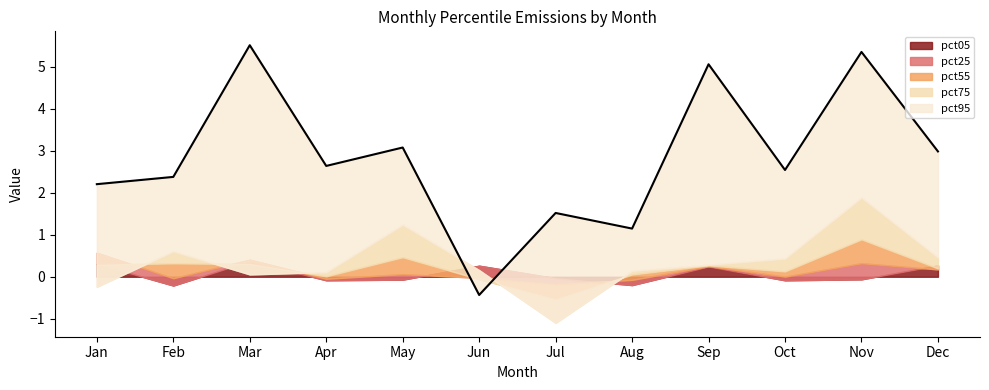

At Apr, list the series in order from smallest to largest.

pct05, pct25, pct55, pct75, pct95